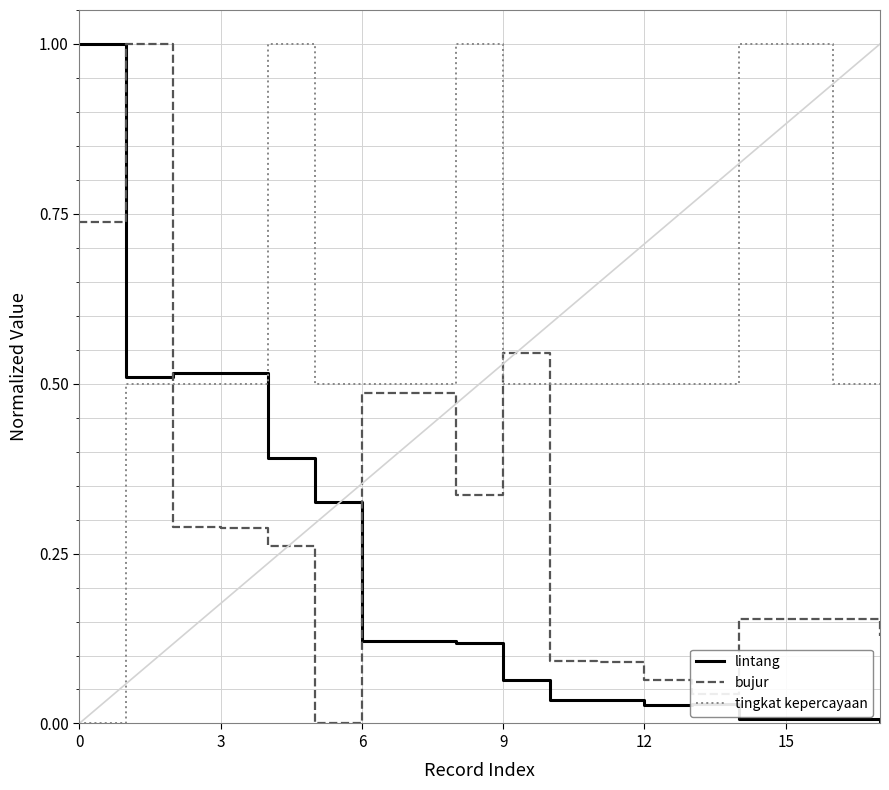

What is the maximum value for tingkat kepercayaan?

1.0